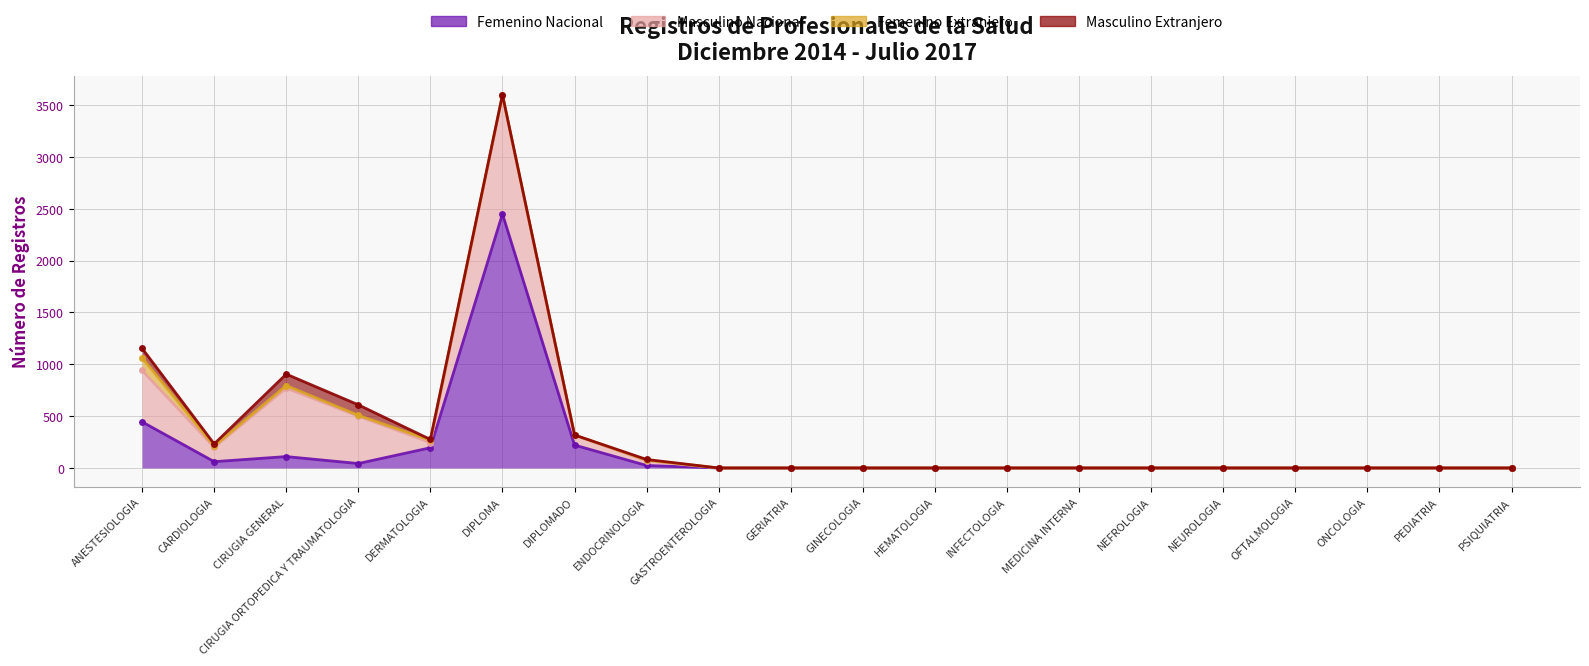

At which label is Femenino Extranjero closest to 61?

CIRUGIA GENERAL